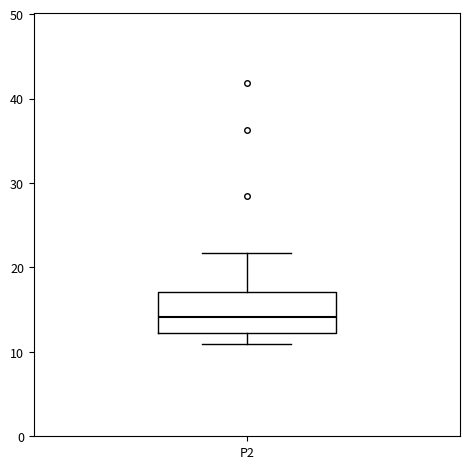

Where does the lower whisker of the box for P2 end on the y-axis? The values are not printed on the chart, so give them approximately, as read against the axis.

11